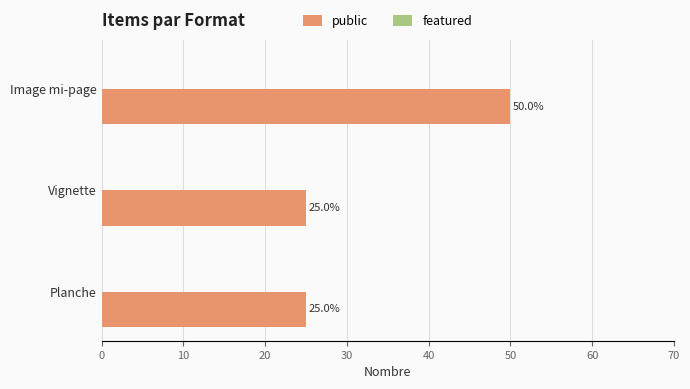

Reading bottom to top, transcribe all the data shown in this chart.

Planche=25	Vignette=25	Image mi-page=50